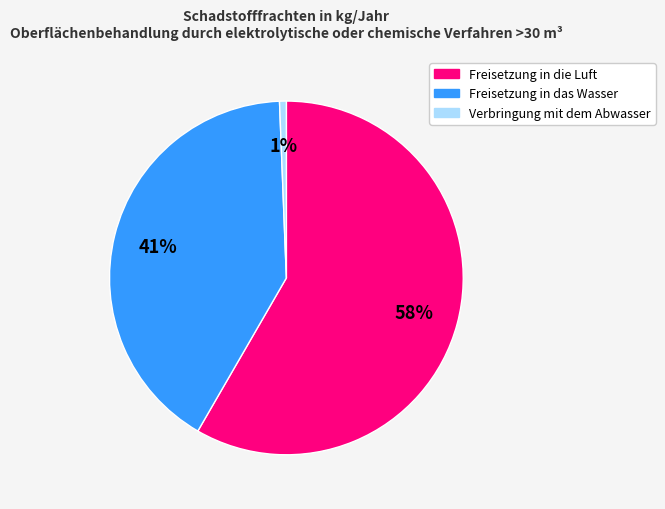

Is there any slice that represents more than half of the pie?

Yes